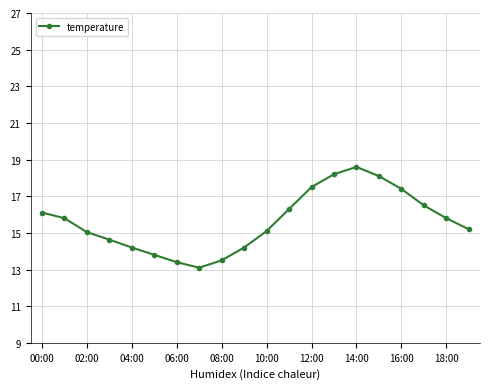

What is the difference between the second highest and minimum values?

5.1